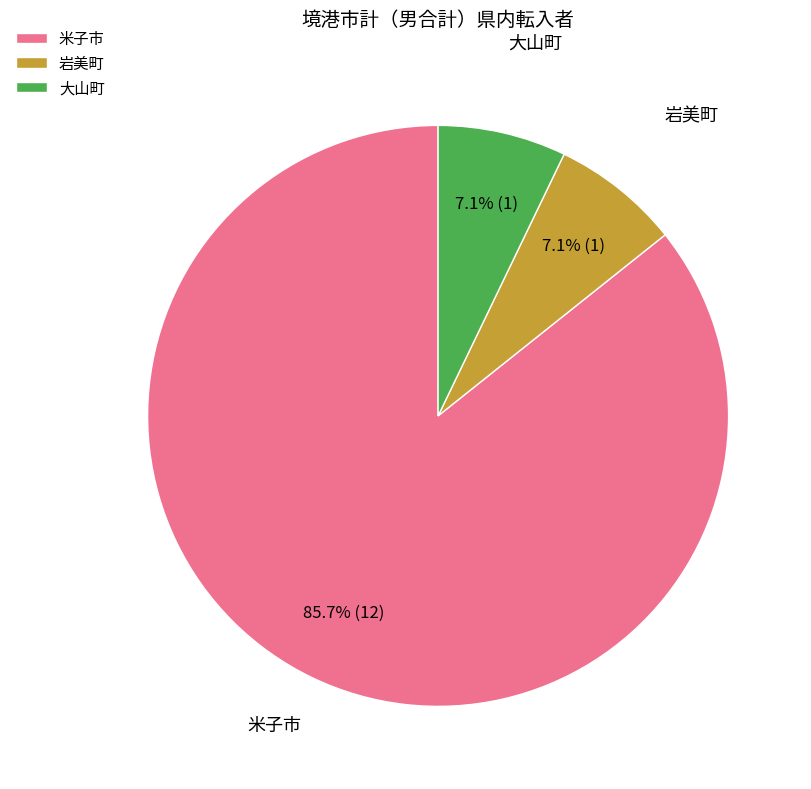

Do 大山町 and 岩美町 together represent more than half of the pie?

No